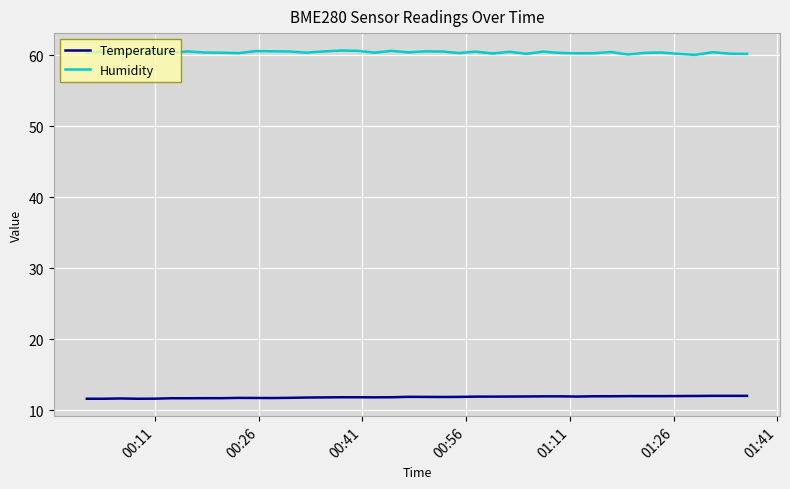

Rank the series by their average value, from lowest to highest.

Temperature, Humidity